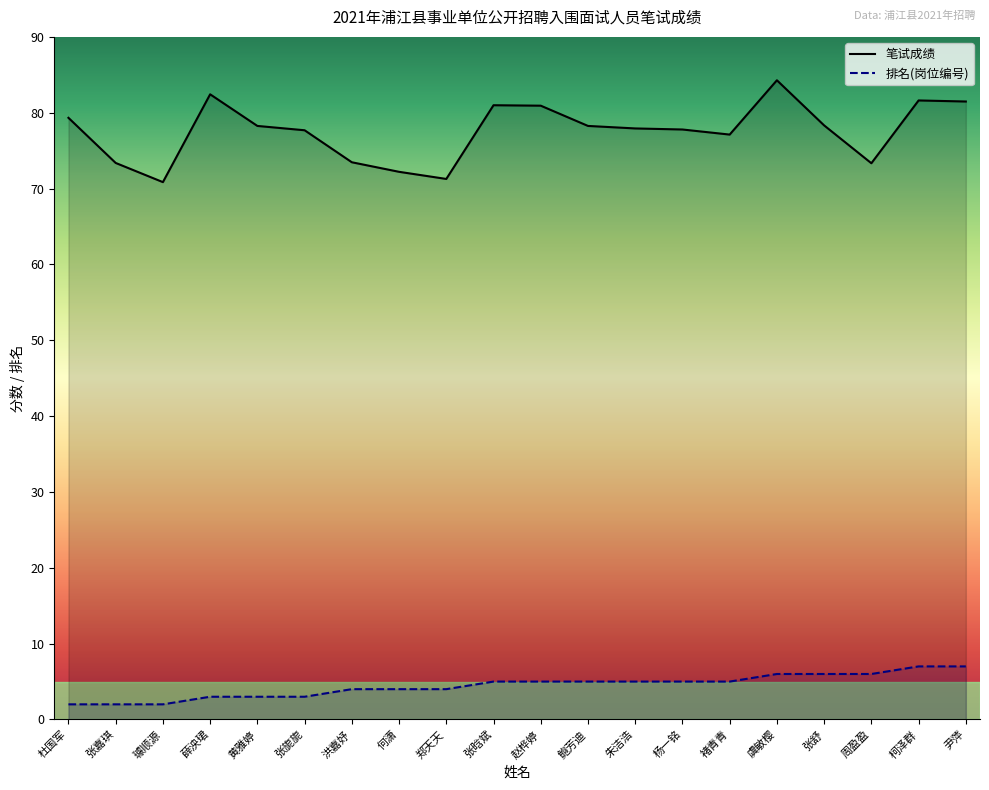

Is the value of 笔试成绩 at 张舒 greater than the value of 排名 at 何潇?

Yes